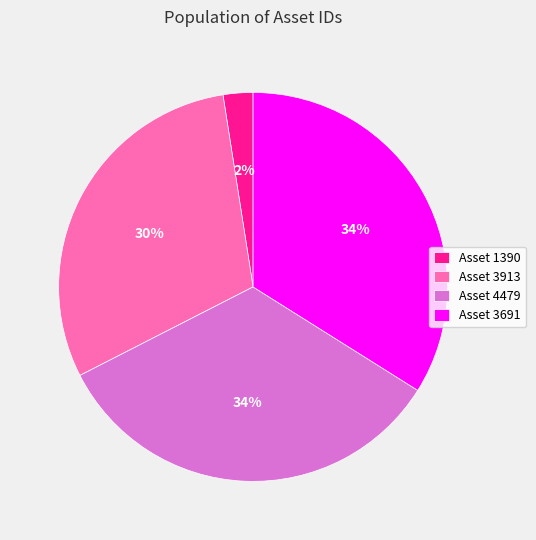

Count the number of slices in the pie.

4